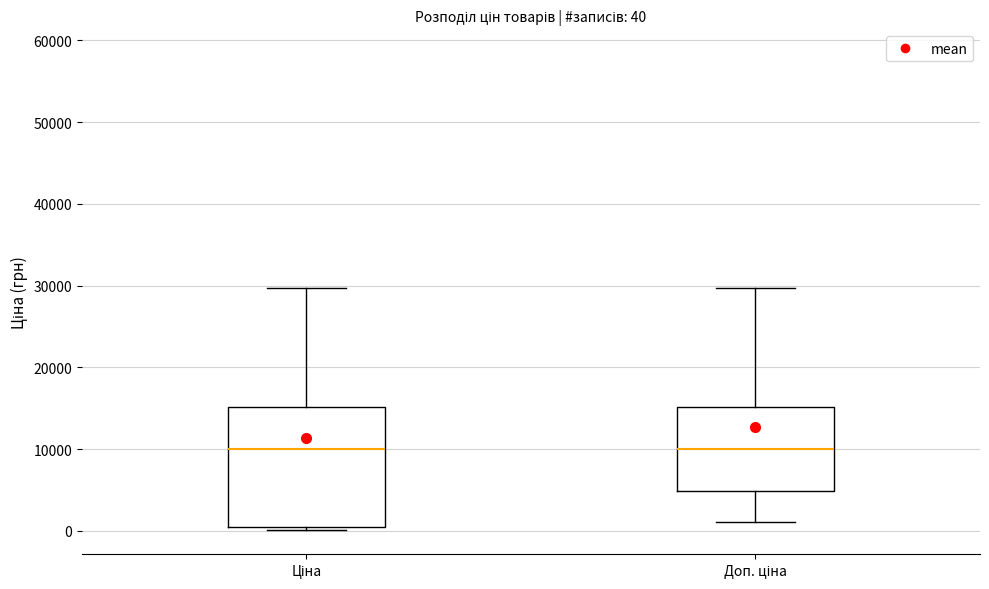

Which box is the tallest, from its lower edge to its upper edge?

Ціна